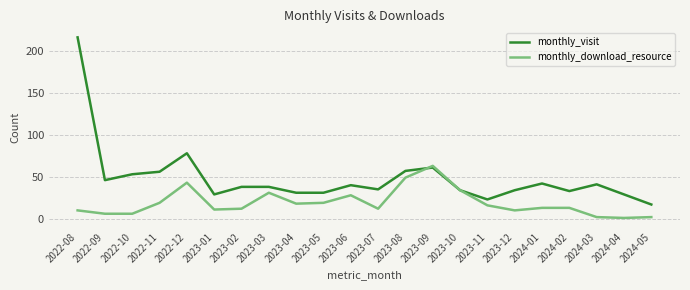

What is the average value of the monthly_visit series?

48